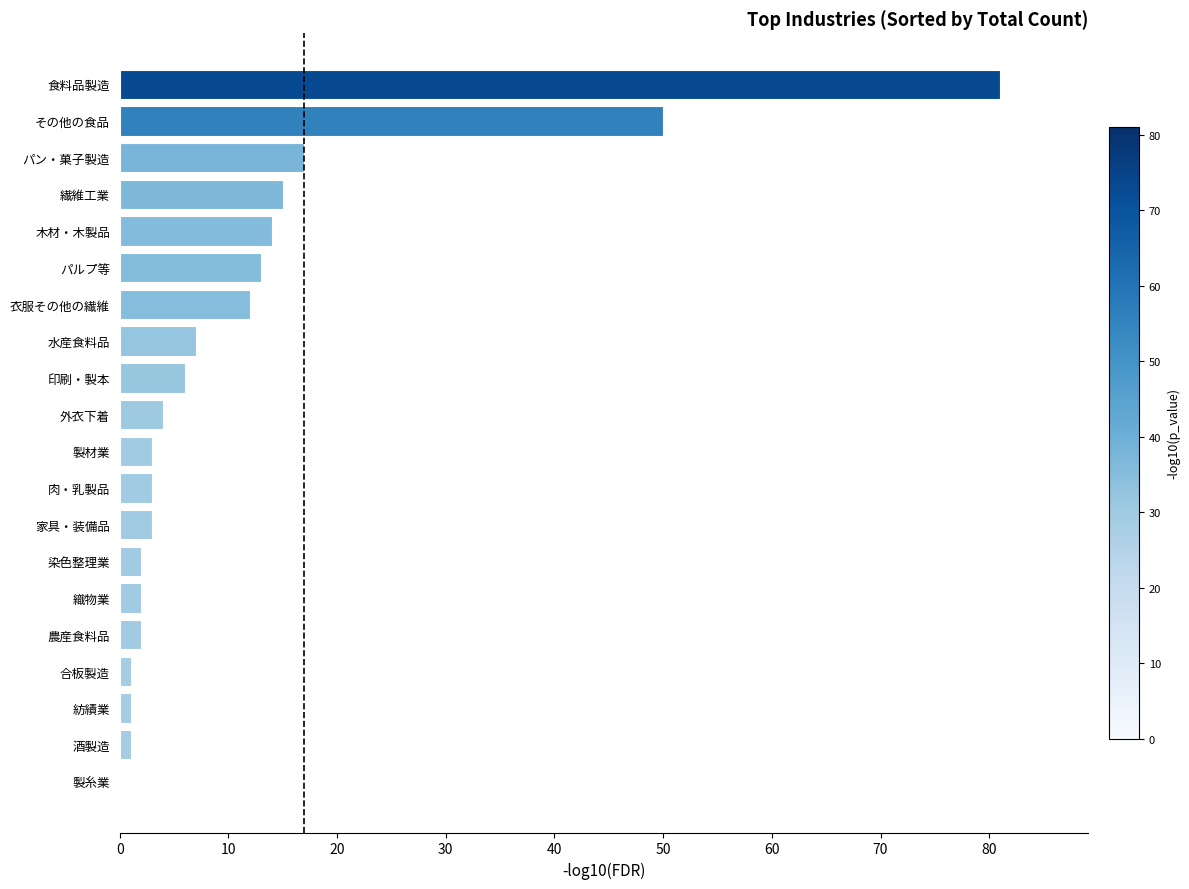

The value at 織物業 is 2. True or false?

True